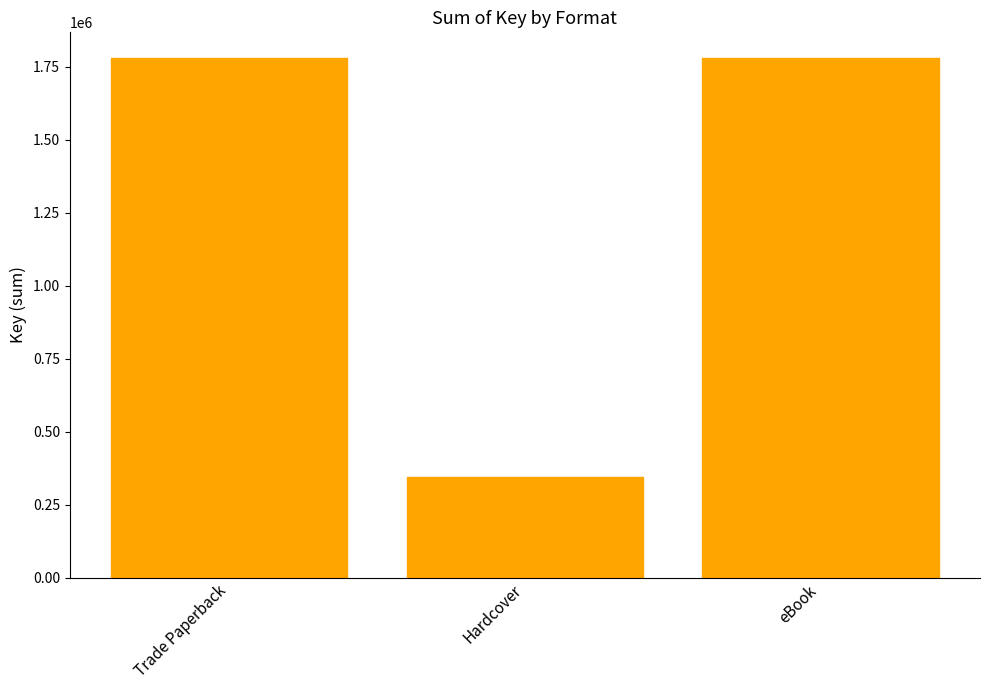

What is the label of the 1st bar from the right?

eBook